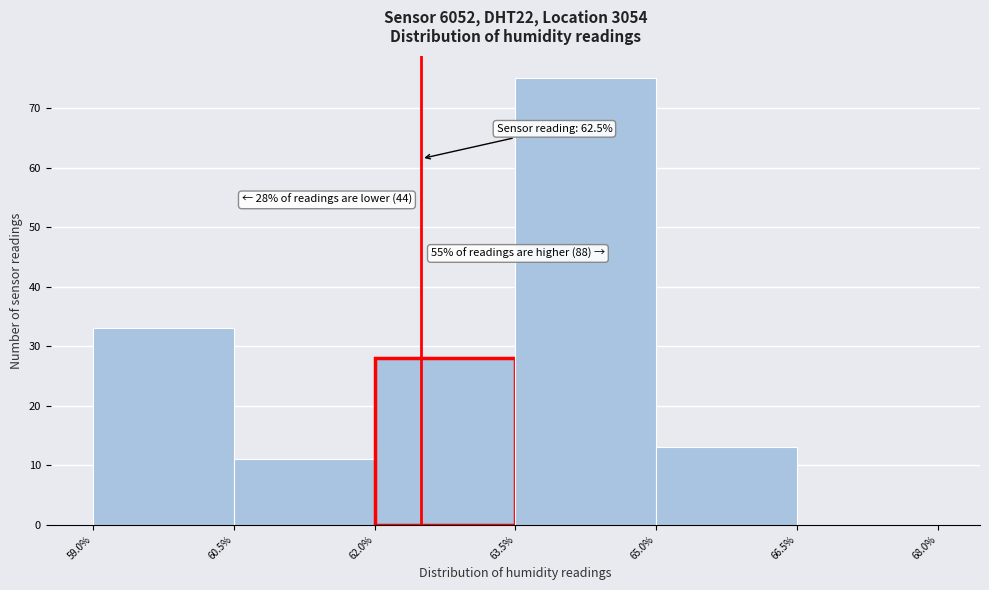

Over which range of the x-axis is the bar tallest?

63.5% to 65.0%